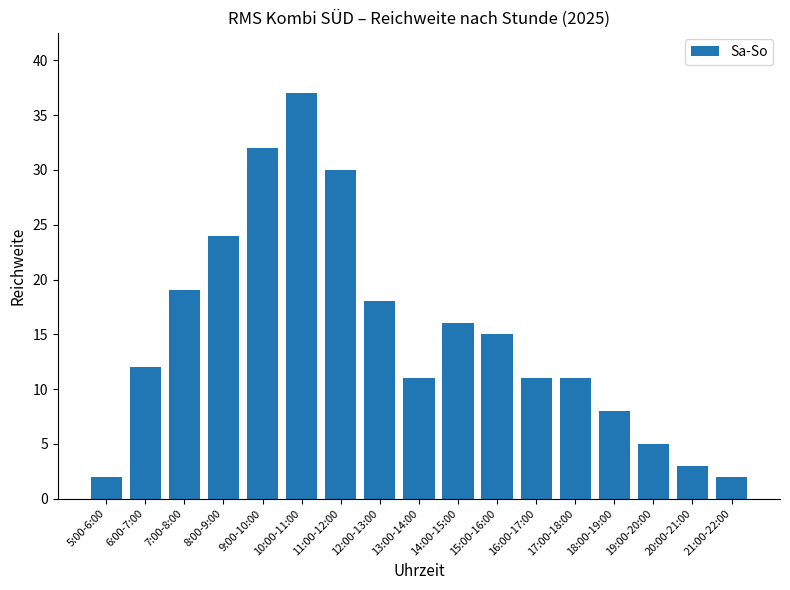

What is the maximum value shown in the chart?

37